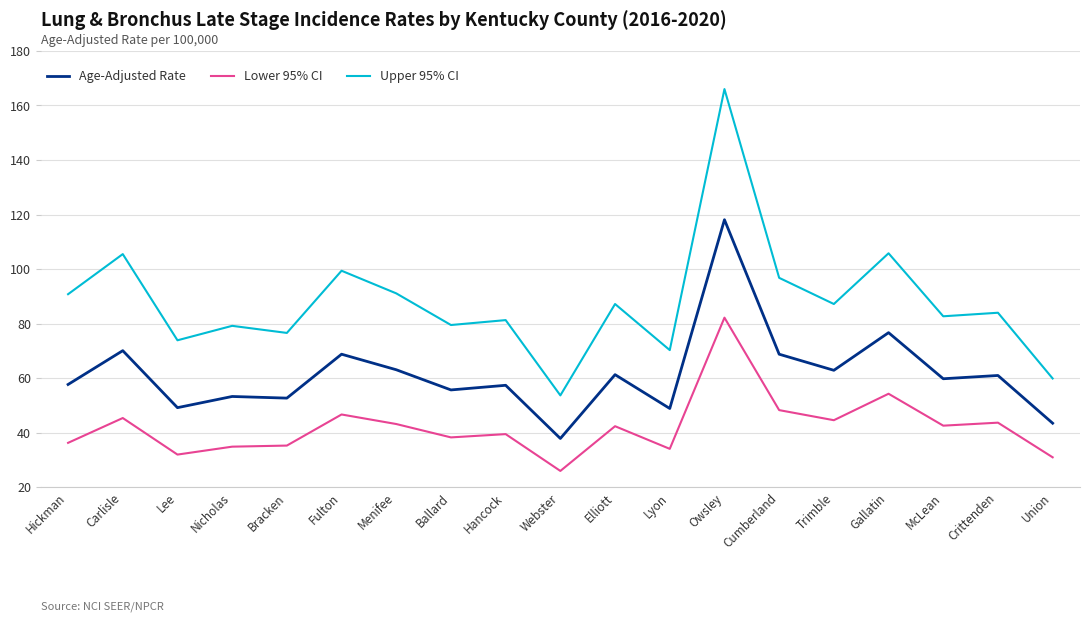

The value of Age-Adjusted Rate at McLean is 59.8. True or false?

True